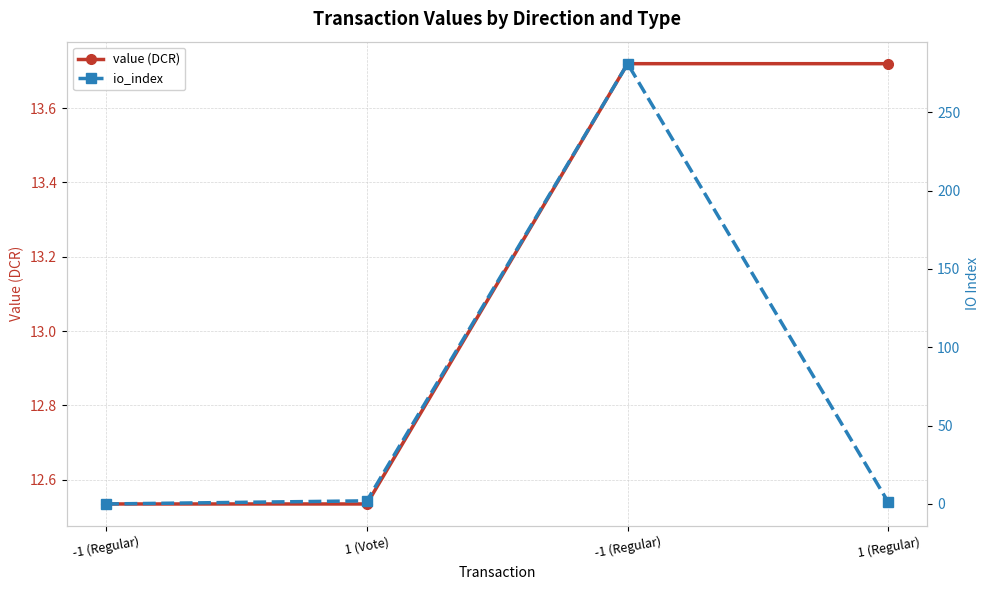

What is the difference between the maximum and minimum values in the io_index series?

281.0